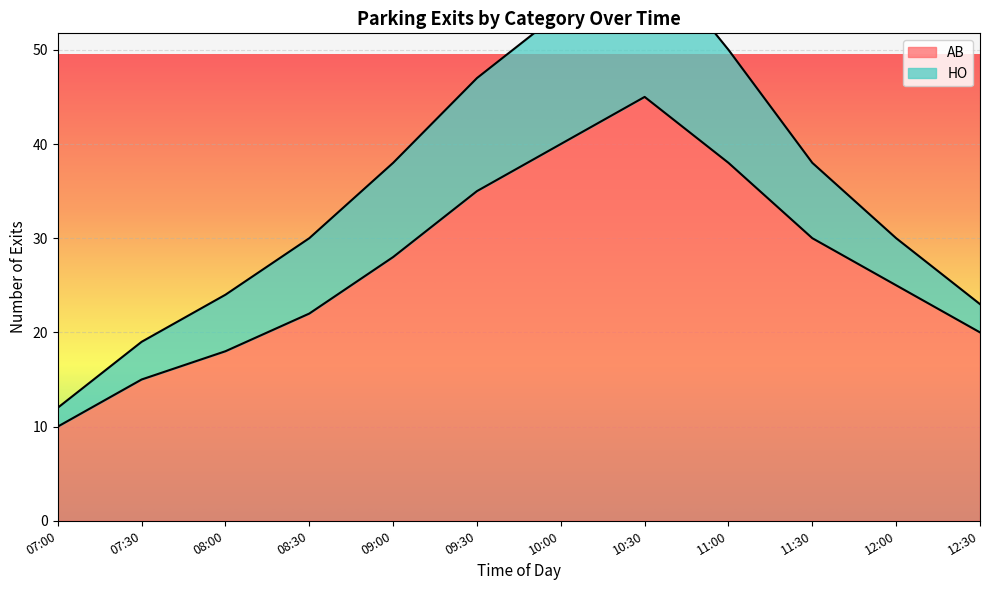

How many points are higher than both their immediate neighbors (excluding endpoints)?

1